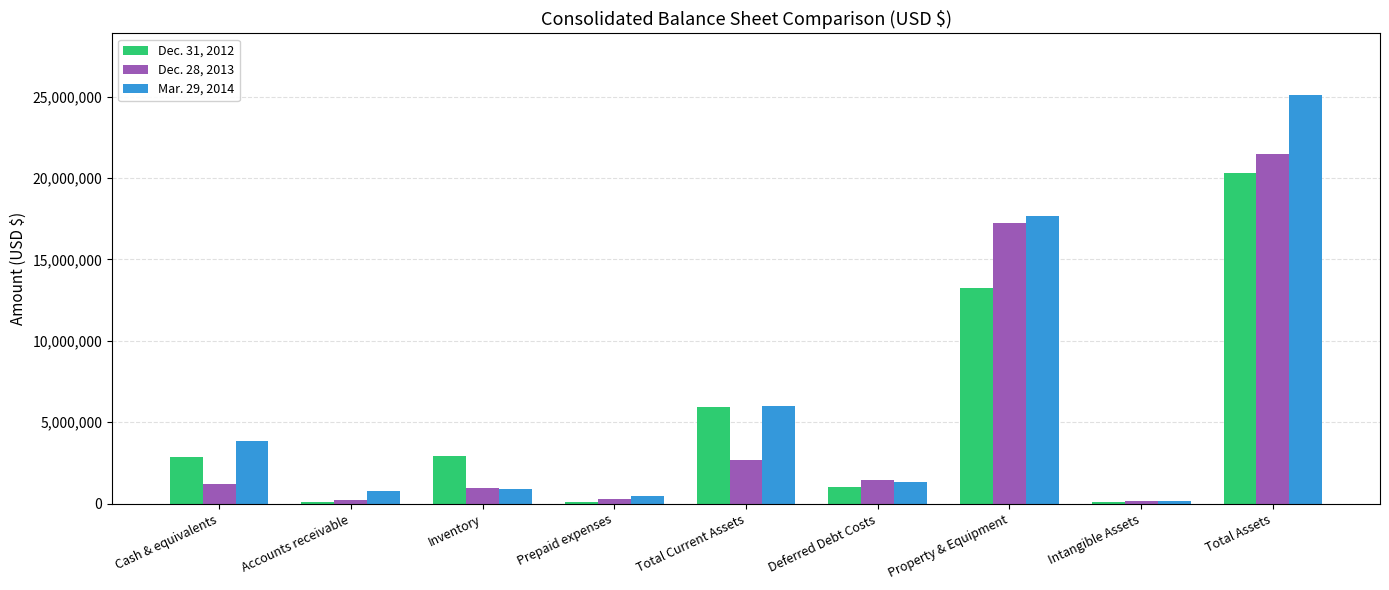

The Dec. 31, 2012 series shows 5960939 at Total Current Assets. True or false?

True